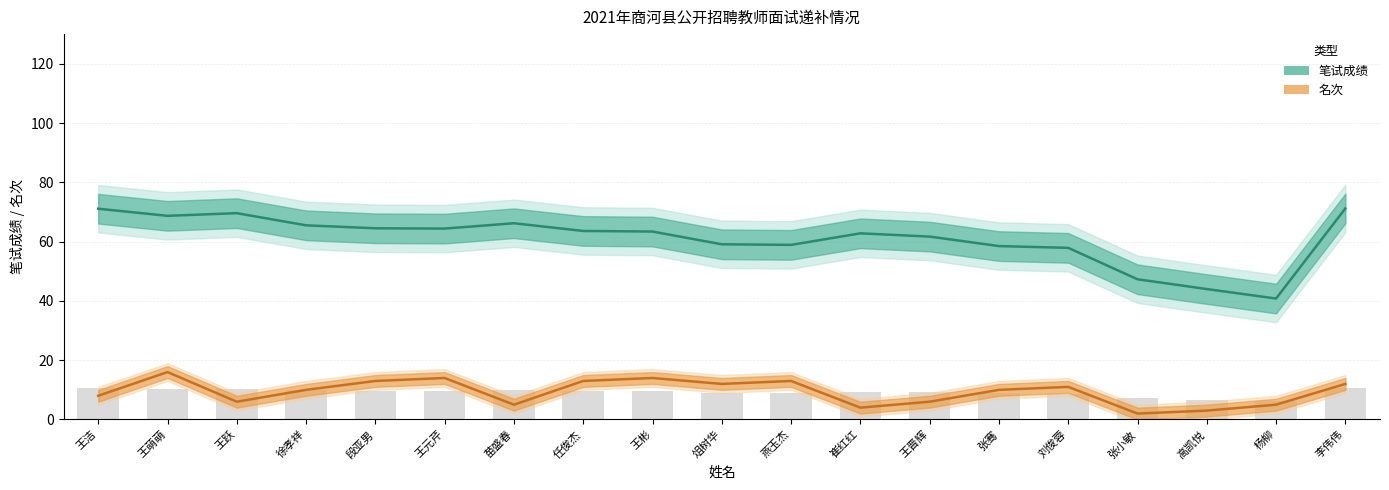

How many values in the 笔试成绩 series exceed 63?

10